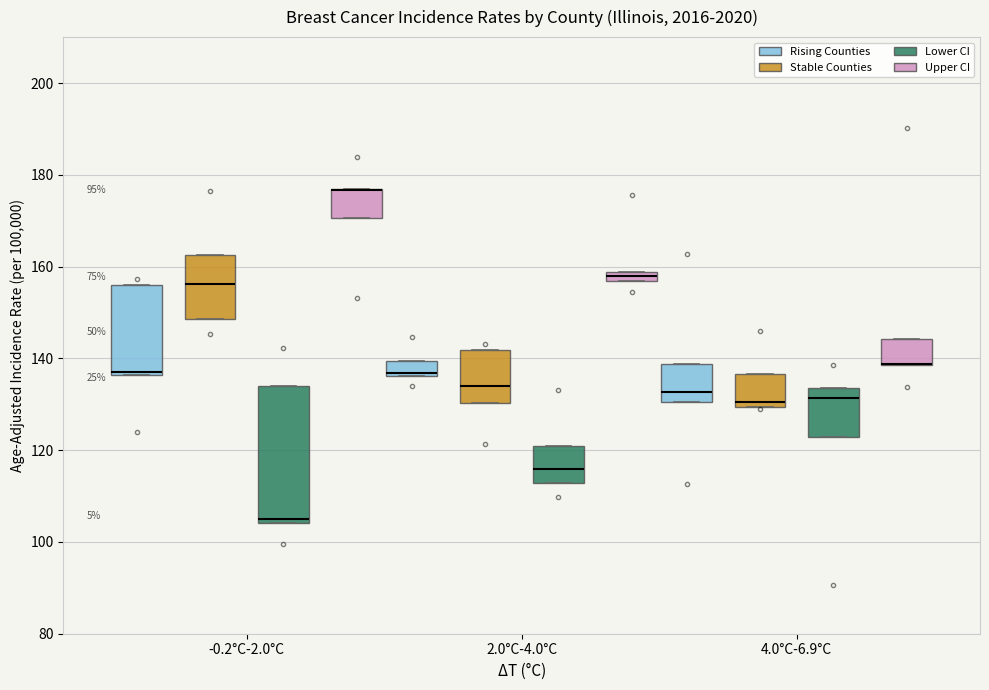

Where is the upper edge of the box for 4.0°C-6.9°C (Lower CI) on the y-axis? The values are not printed on the chart, so give them approximately, as read against the axis.

134